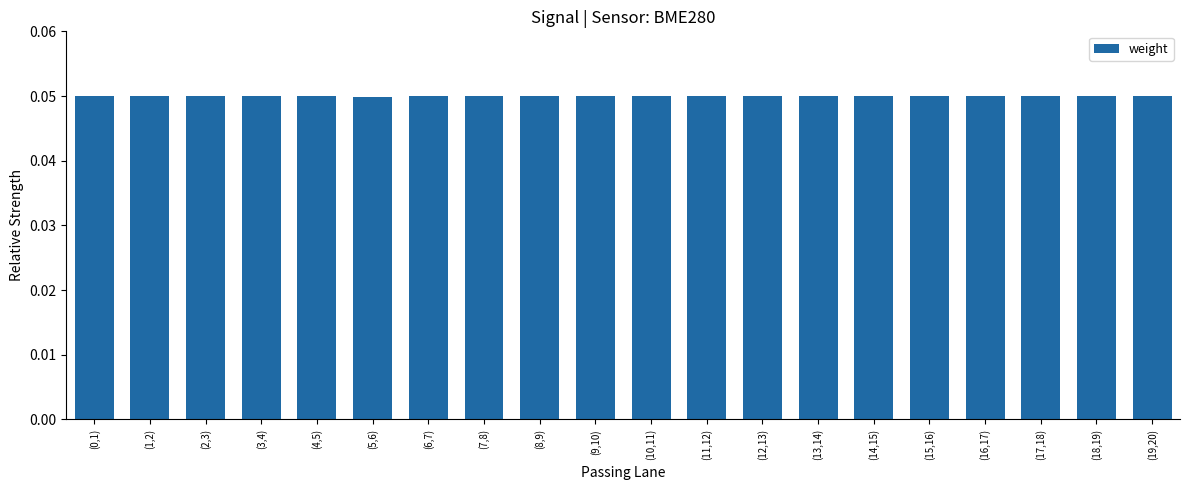

Count the values in the range 0 to 1.

20